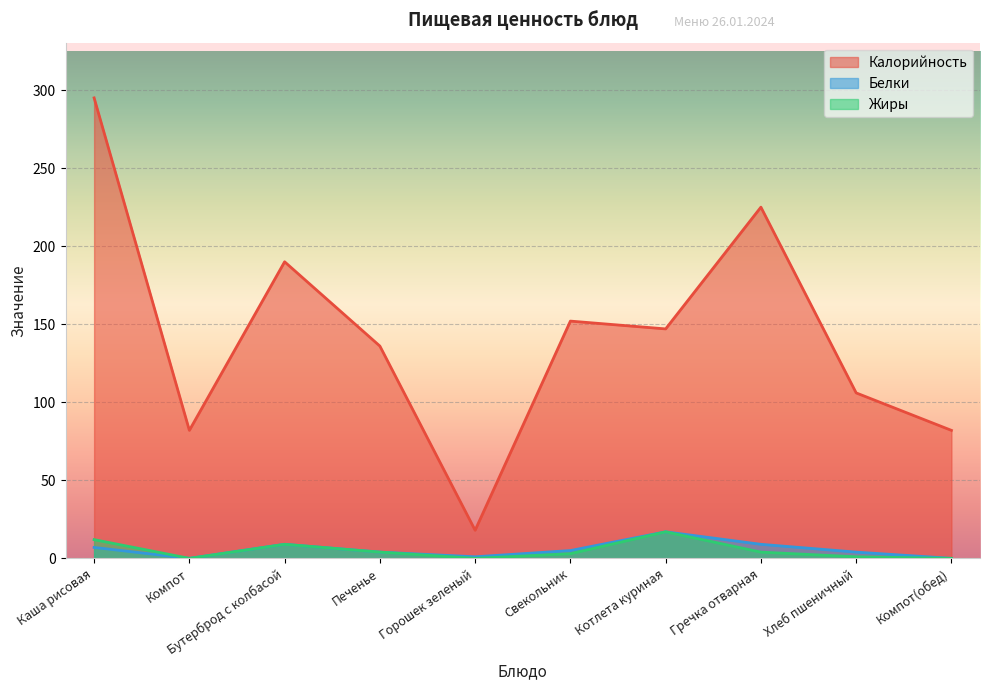

How many lines are shown in the chart?

3